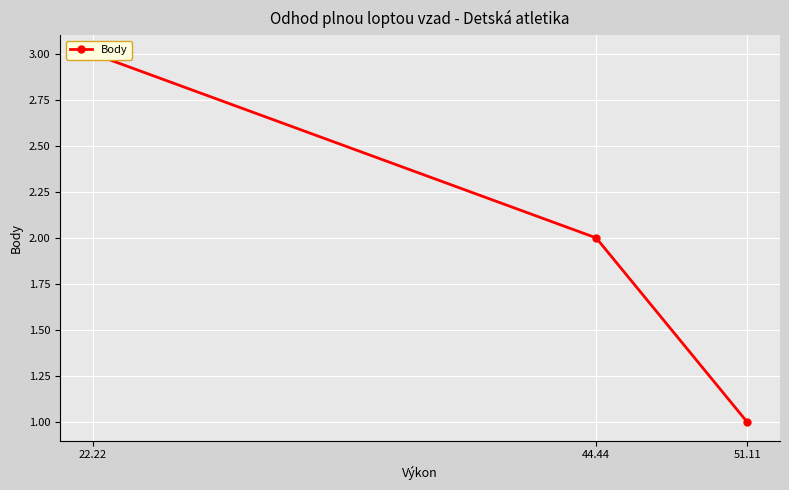

True or false: the data shows 3 at 22.22.

True